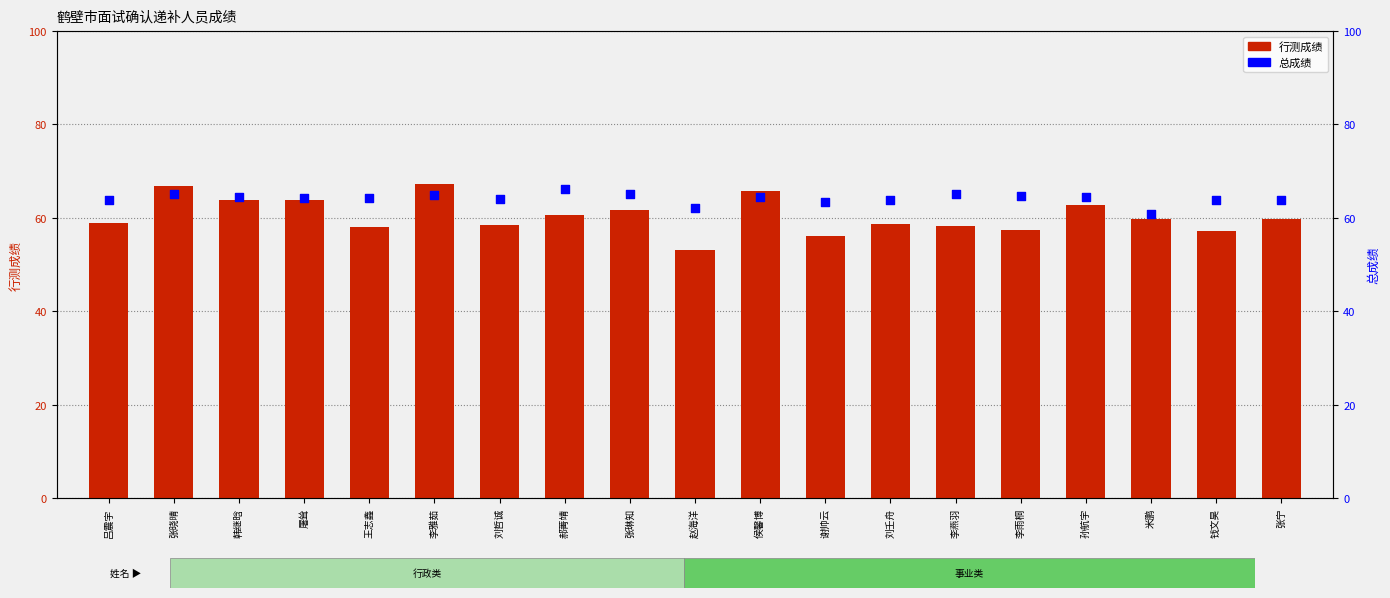

Which series has the widest spread of Y values?

行测成绩